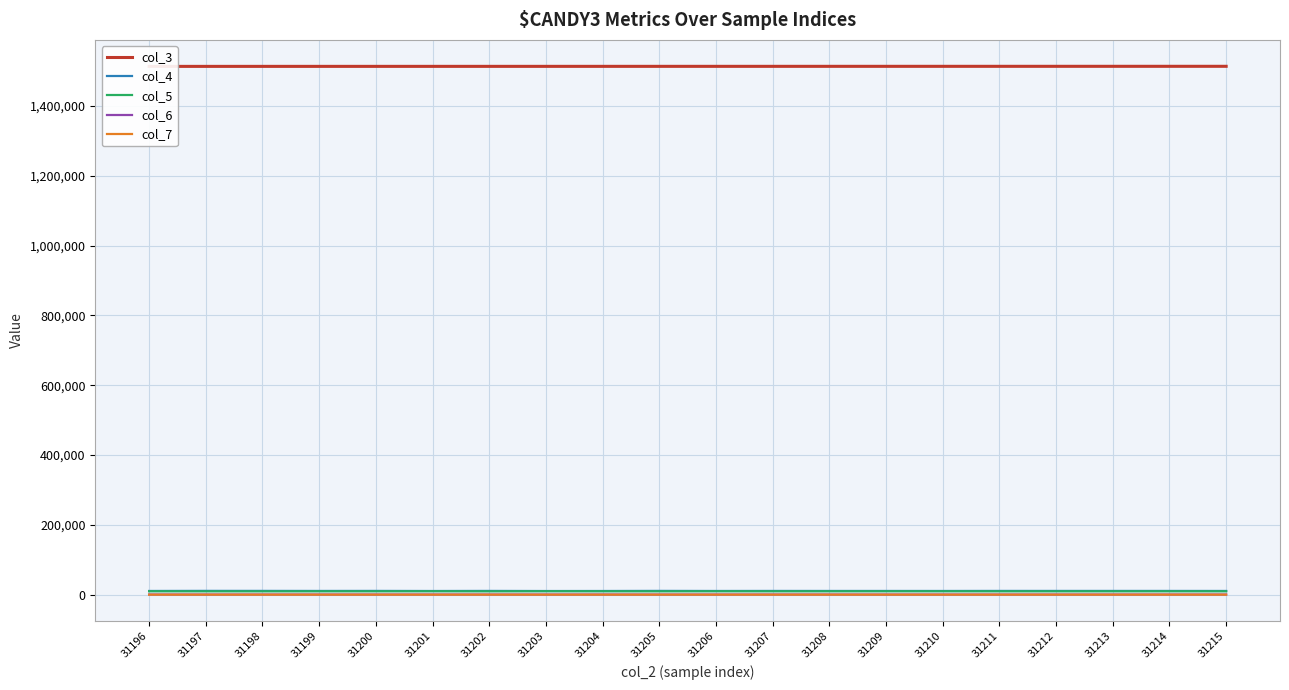

What value does the col_7 series have at 31209?

3